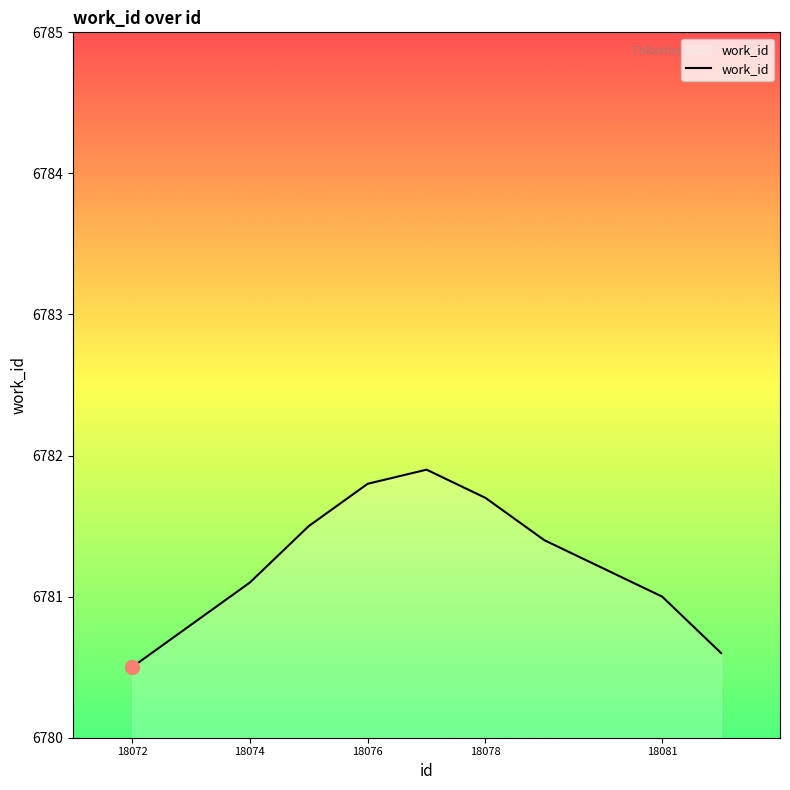

What is the maximum value shown in the chart?

6781.9